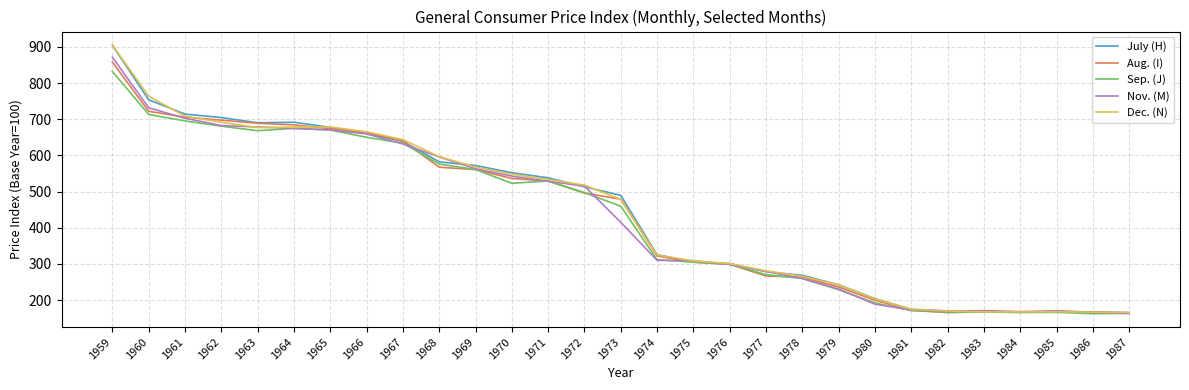

What is the minimum value for Sep. (J)?

162.8